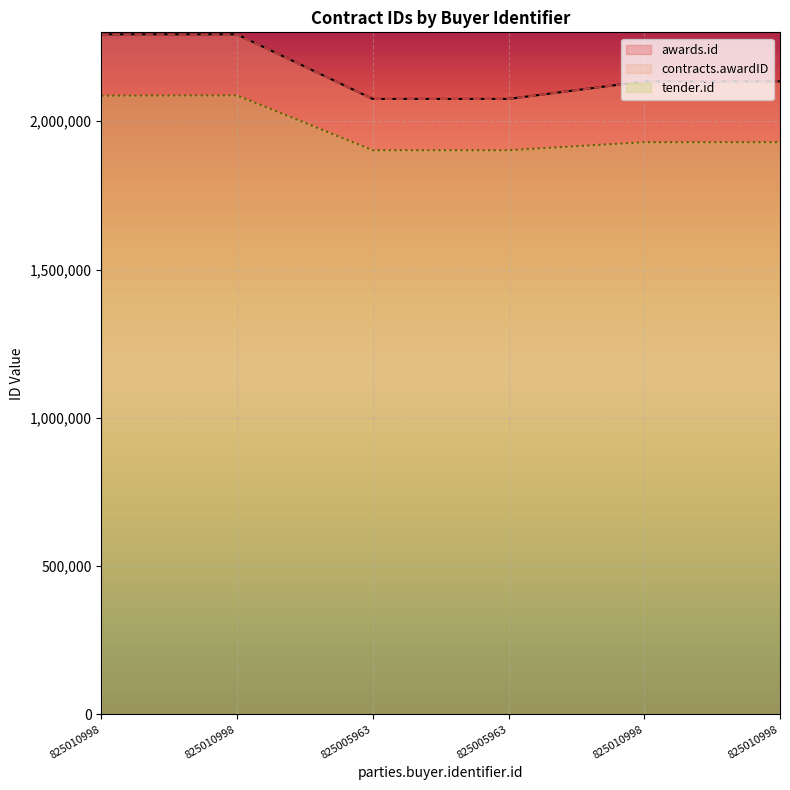

Which has a higher value, 825010998 or 825005963?

825010998